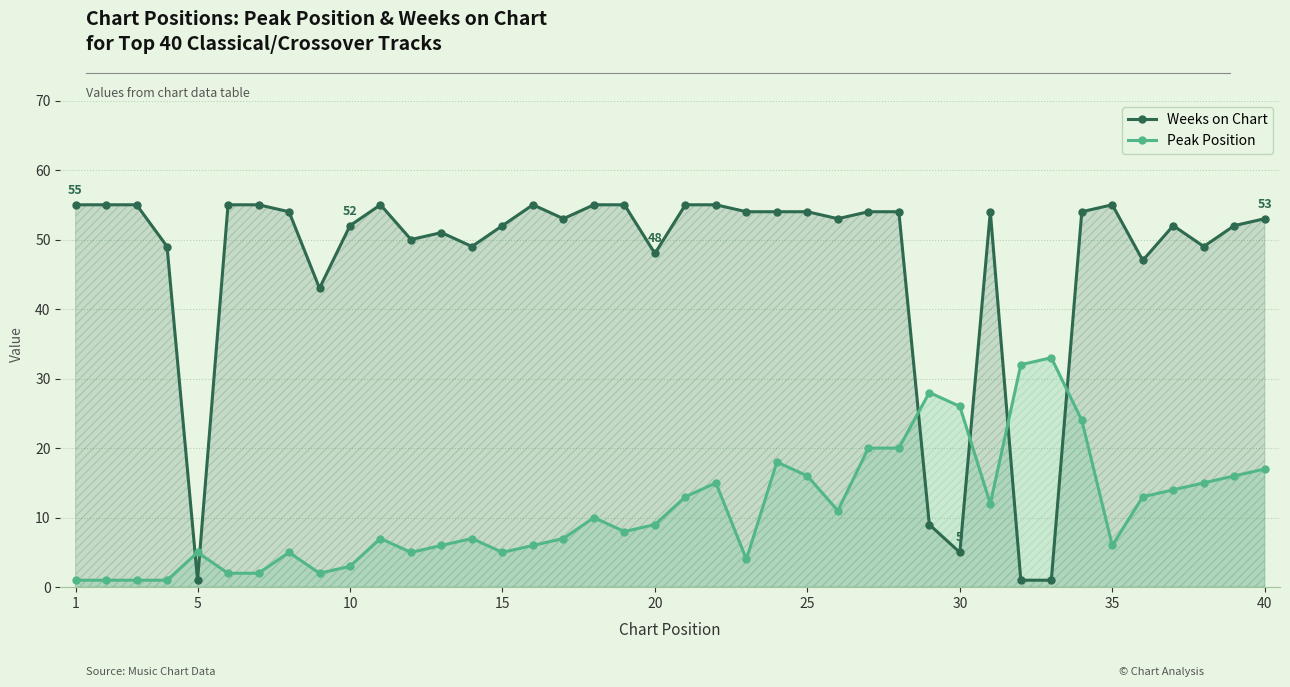

Which category has the highest value across all series?

1